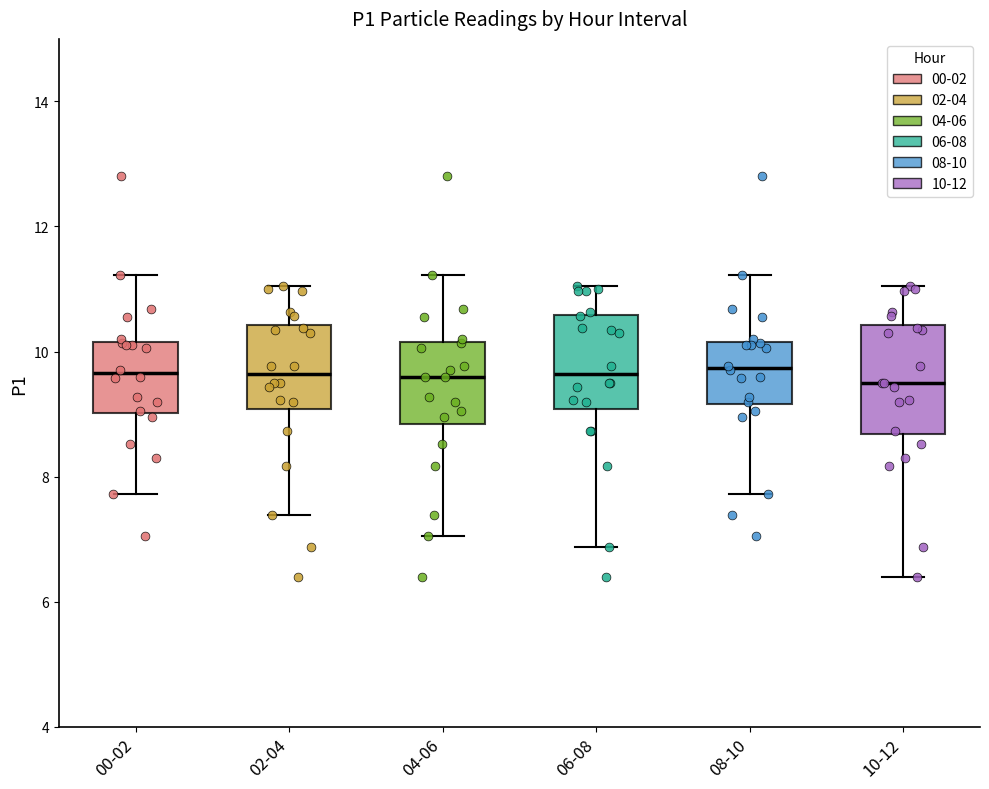

Reading left to right, transcribe this box plot: for each box, give where its median line is, the range the box spans, and where its two whiskers end, as read against the y-axis. The values are not printed on the chart, so give them approximately, as read against the axis.

00-02: median 9.6, box 9.0 to 10.2, whiskers 7.8 to 11.2
02-04: median 9.6, box 9.0 to 10.4, whiskers 7.4 to 11.0
04-06: median 9.6, box 8.8 to 10.2, whiskers 7.0 to 11.2
06-08: median 9.6, box 9.0 to 10.6, whiskers 6.8 to 11.0
08-10: median 9.8, box 9.2 to 10.2, whiskers 7.8 to 11.2
10-12: median 9.6, box 8.6 to 10.4, whiskers 6.4 to 11.0